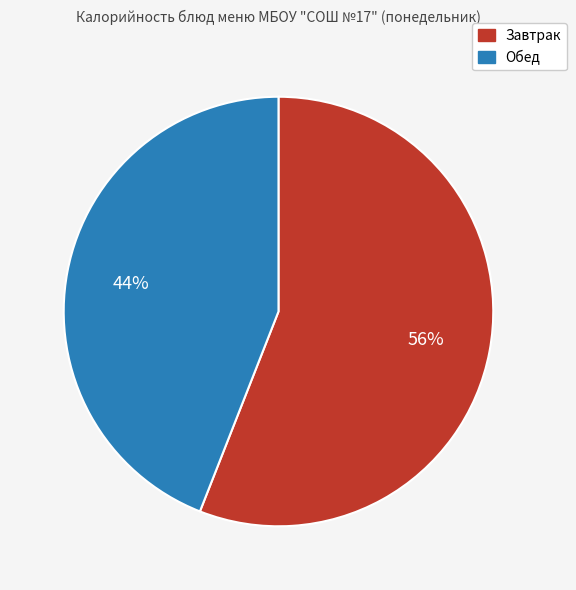

Count the number of slices in the pie.

2